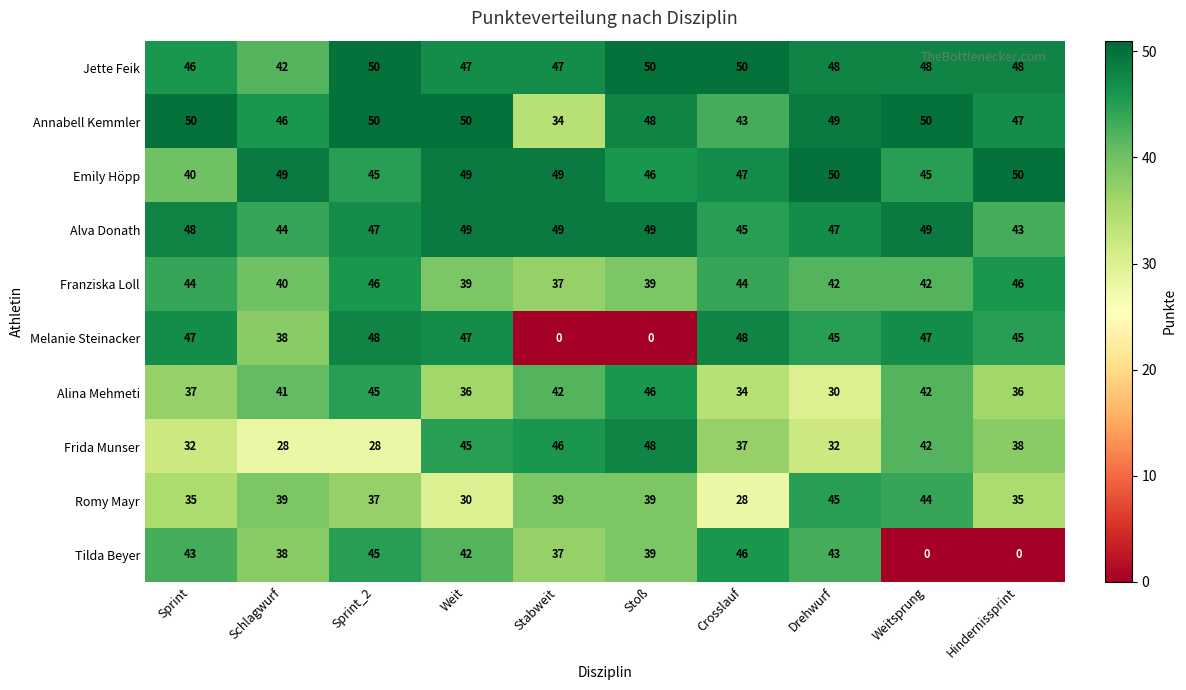

At how many categories does at least one series exceed 45?

10